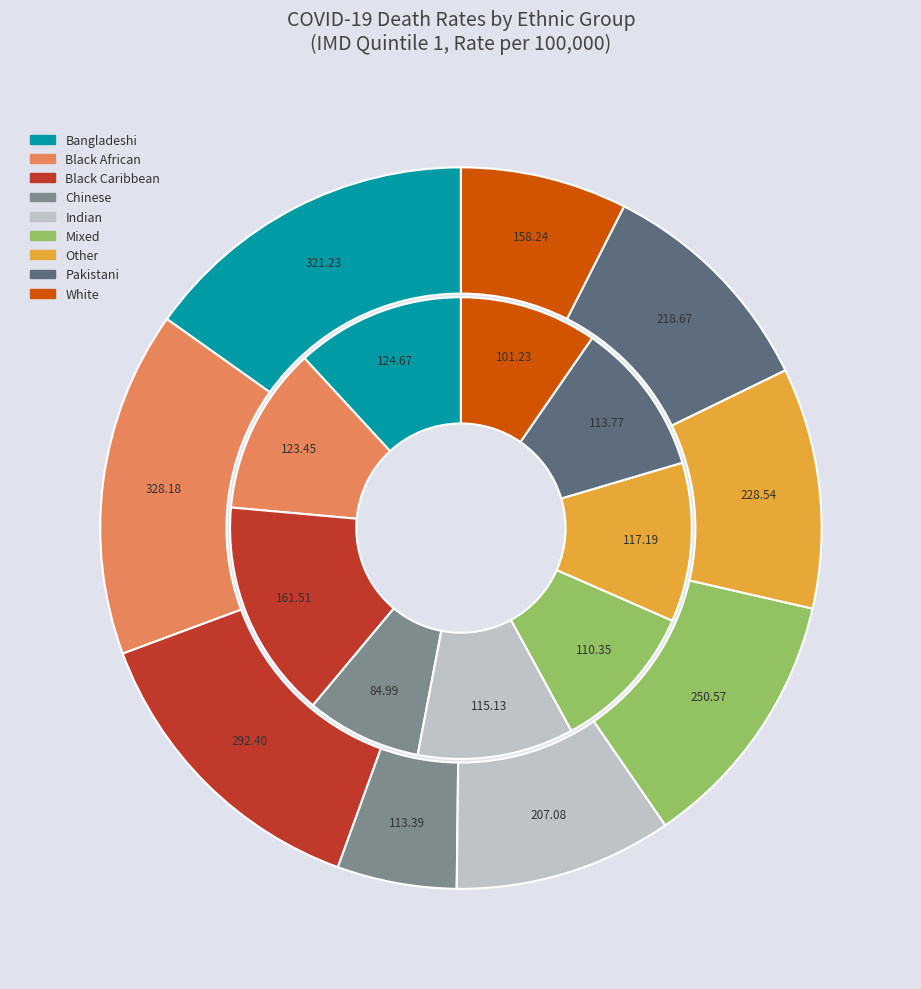

What percentage is the White slice, to the nearest percent?

10%